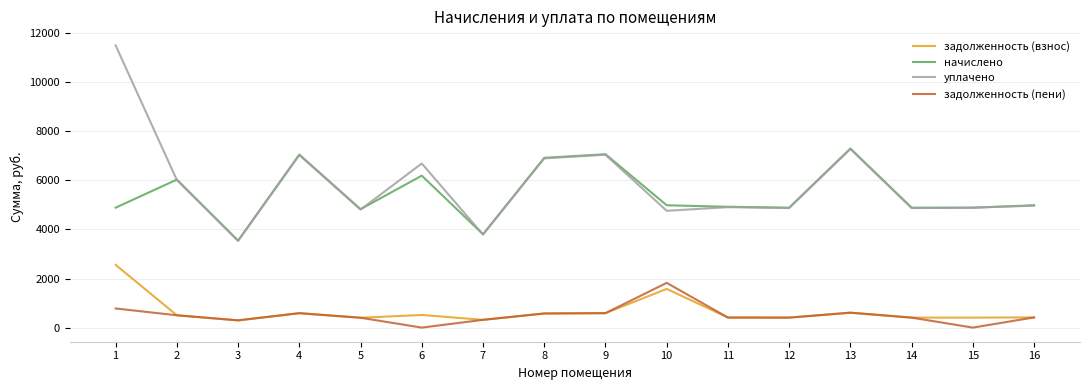

Rank the series by their maximum value, from lowest to highest.

задолженность (пени), задолженность (взнос), начислено, уплачено